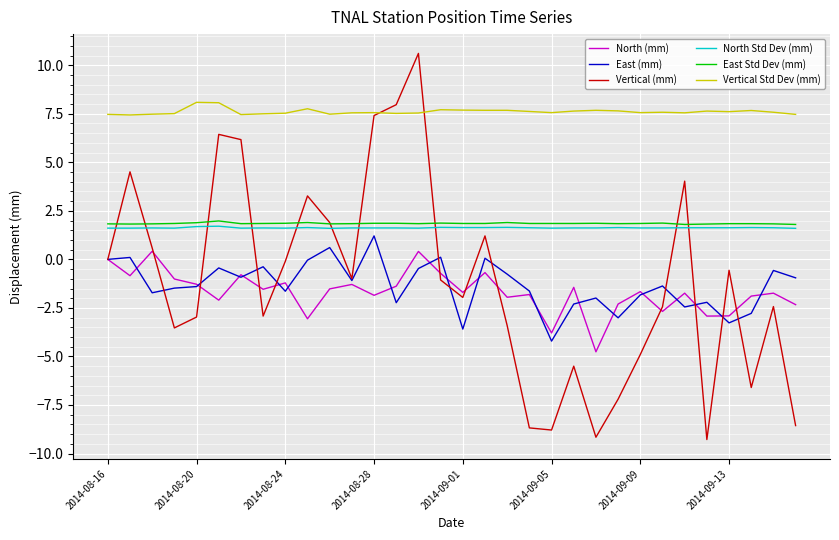

True or false: North (mm) has more than 0 interior local peaks.

True